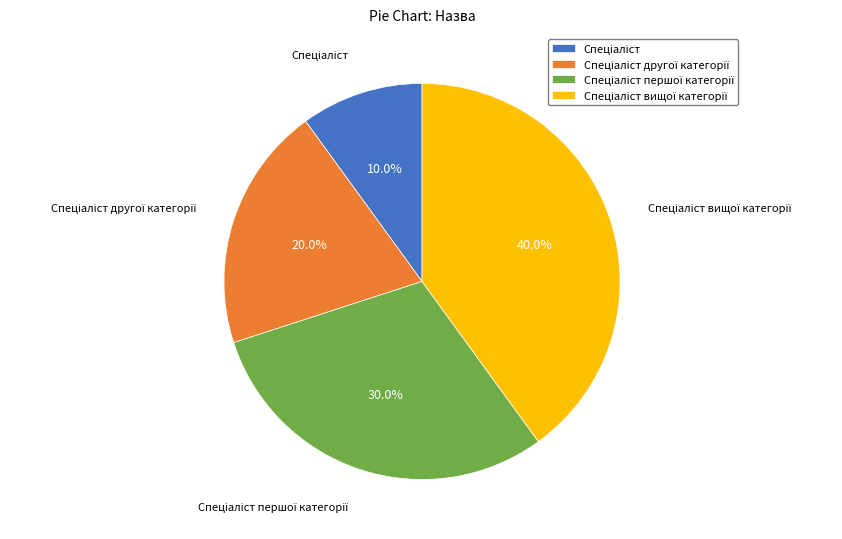

Is there any slice that represents more than half of the pie?

No